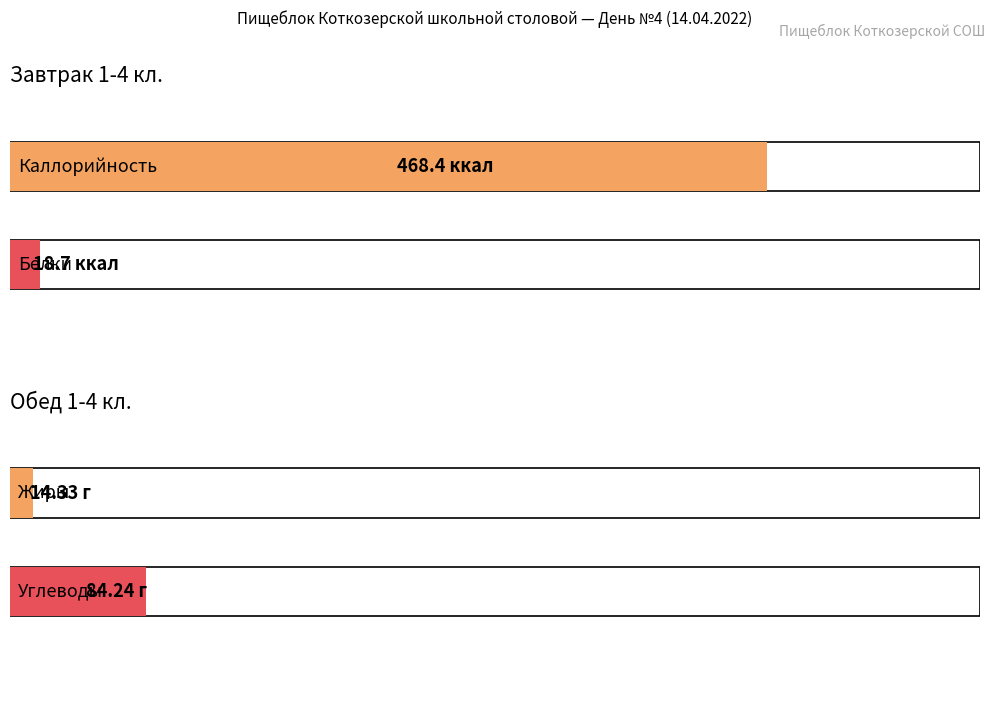

What are all the series names shown in the legend?

Каллорийность, Белки, Жиры, Углеводы